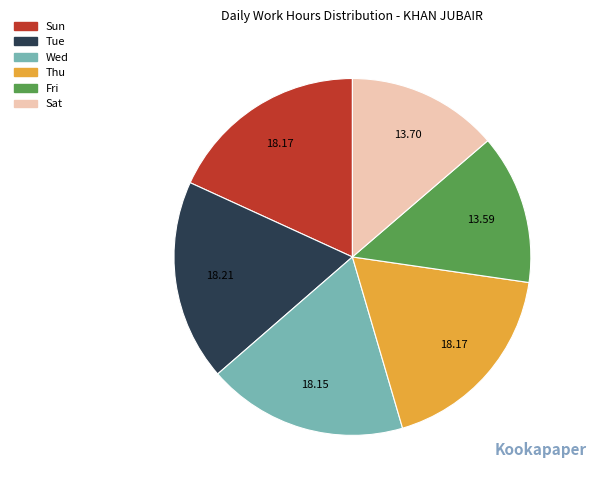

Is there any slice that represents more than half of the pie?

No